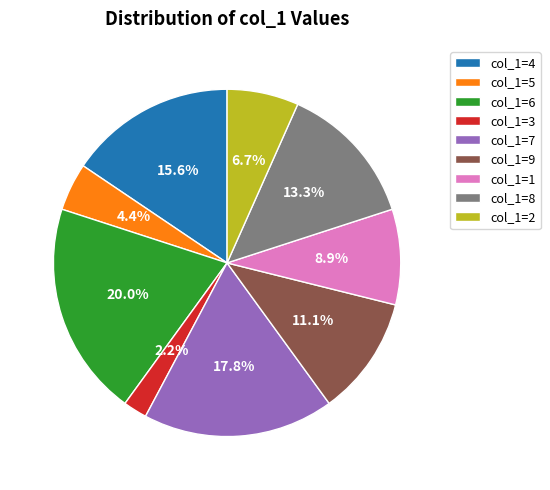

Which category has the smallest portion of the pie?

col_1=3